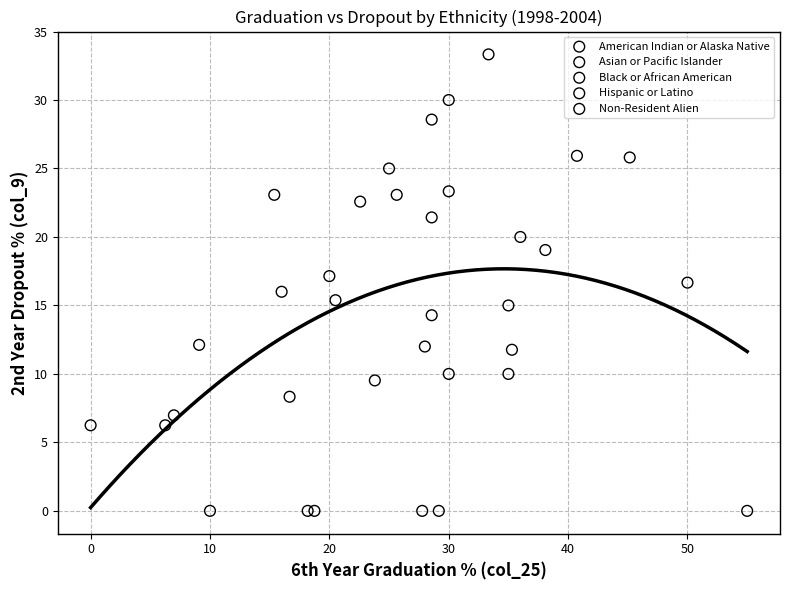

Which series contains the highest Y value?

Non-Resident Alien